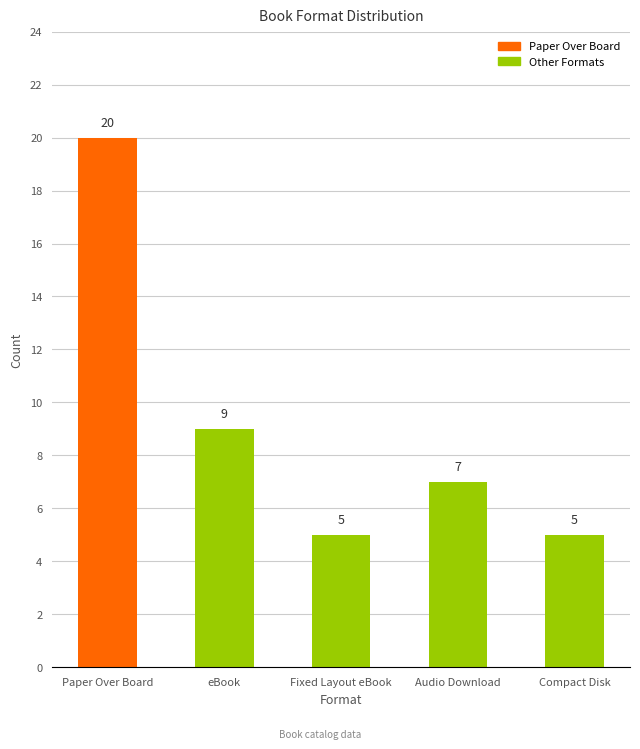

What is the label of the 2nd bar from the left?

eBook